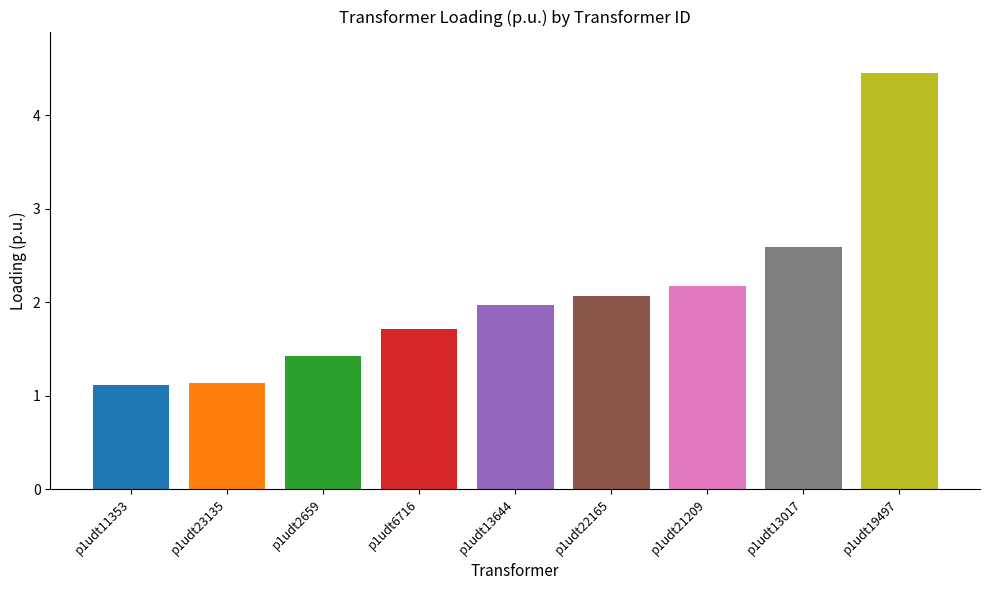

List the labels in order of value, smallest first.

p1udt11353, p1udt23135, p1udt2659, p1udt6716, p1udt13644, p1udt22165, p1udt21209, p1udt13017, p1udt19497